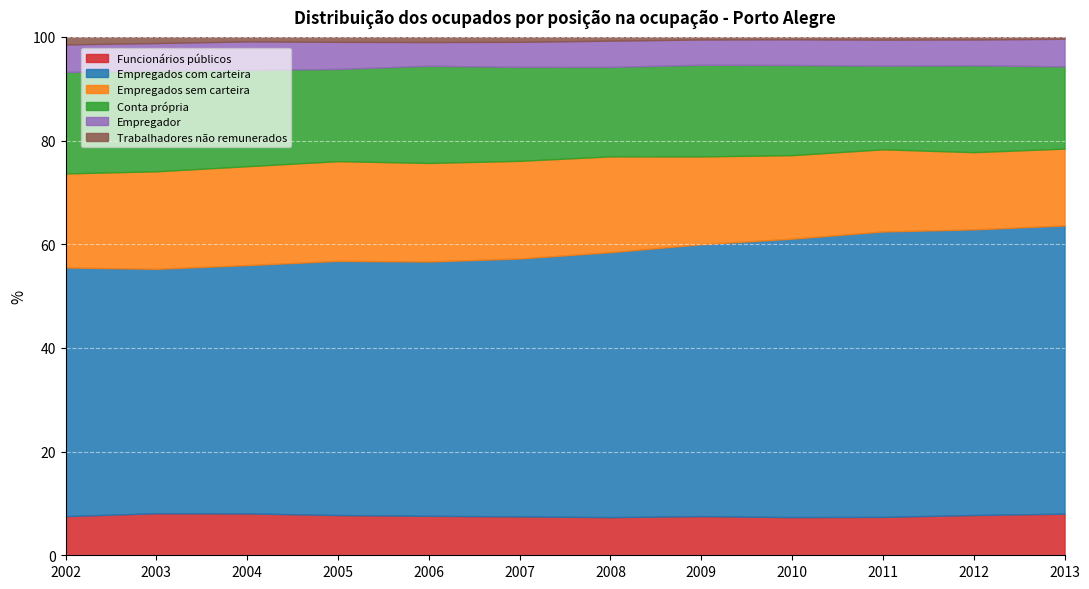

The Empregados sem carteira series shows 19.0 at 2006. True or false?

True